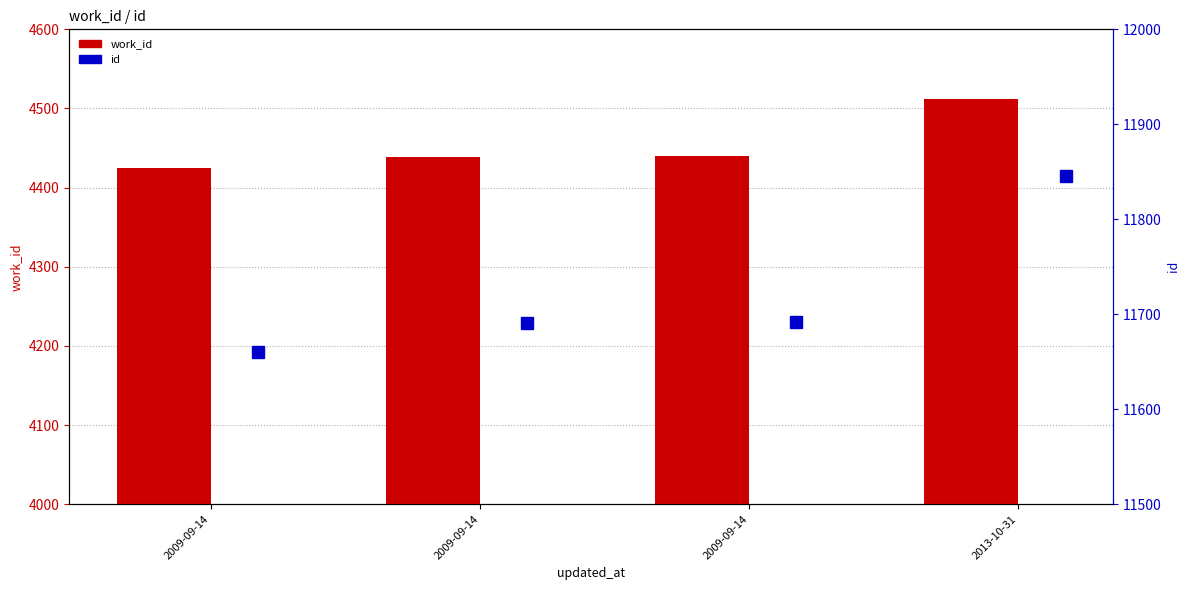

What is the label of the 4th bar from the right?

2009-09-14